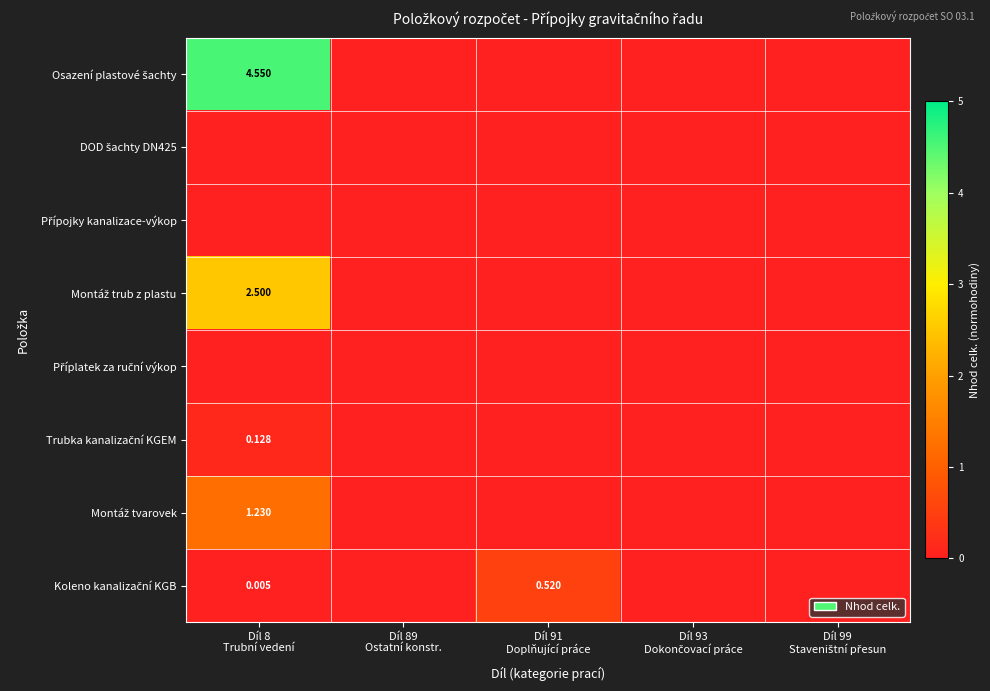

List the labels in order of Koleno kanalizační KGB value, largest first.

Díl 91 Doplňující práce, Díl 8 Trubní vedení, Díl 89 Ostatní konstr., Díl 93 Dokončovací práce, Díl 99 Staveništní přesun